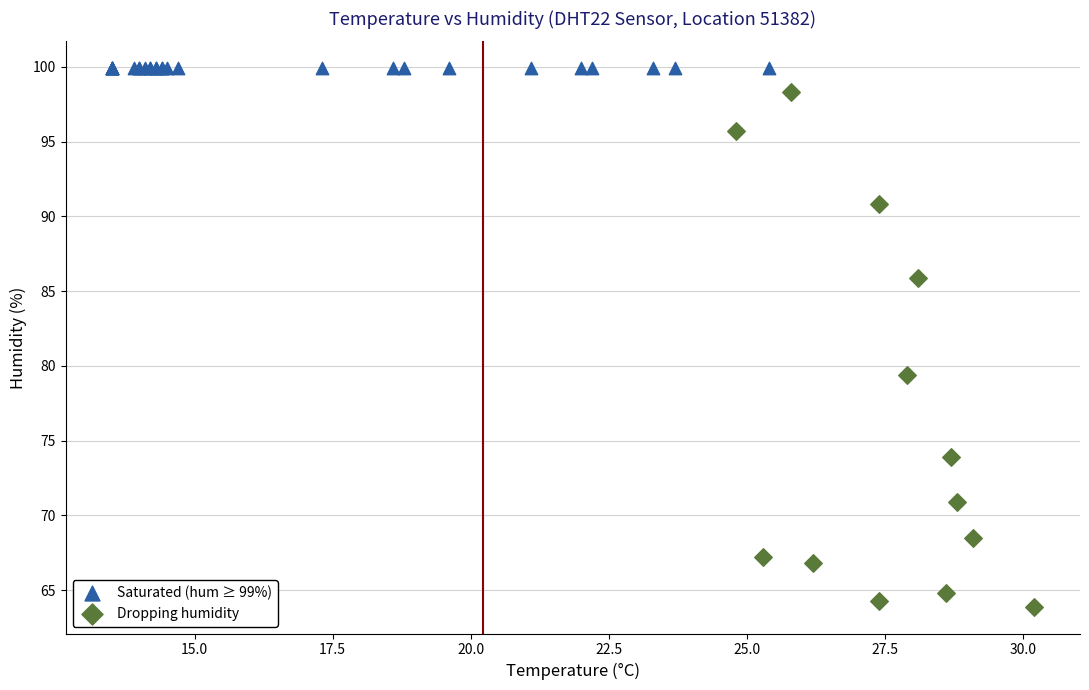

Which series contains the lowest Y value?

Dropping humidity